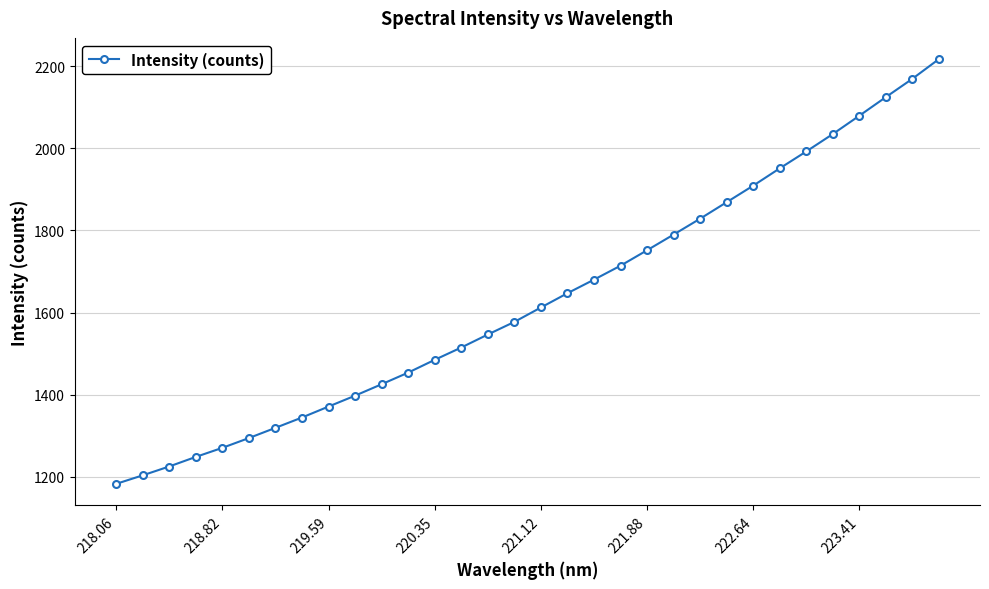

How many lines are shown in the chart?

1